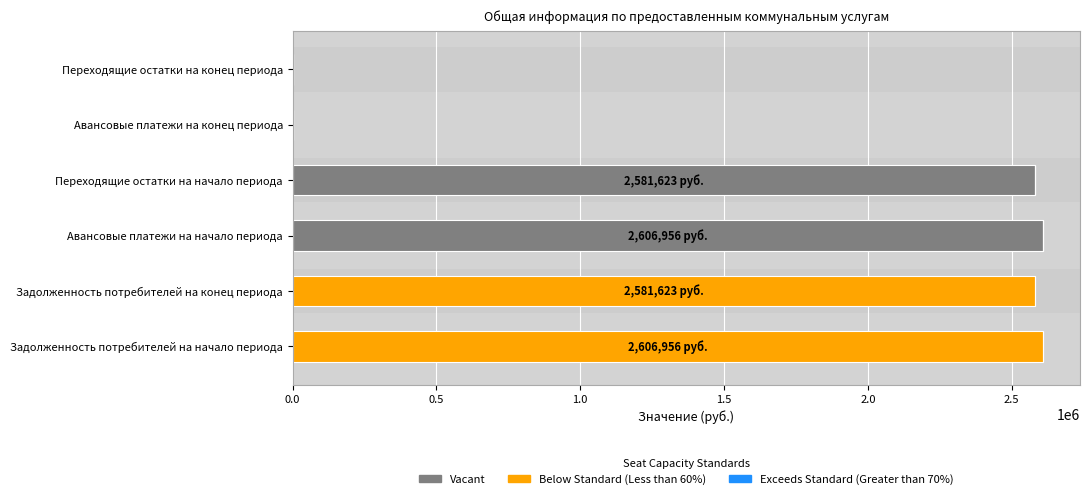

What is the total value across all series at Задолженность потребителей на начало периода?

2606956.3